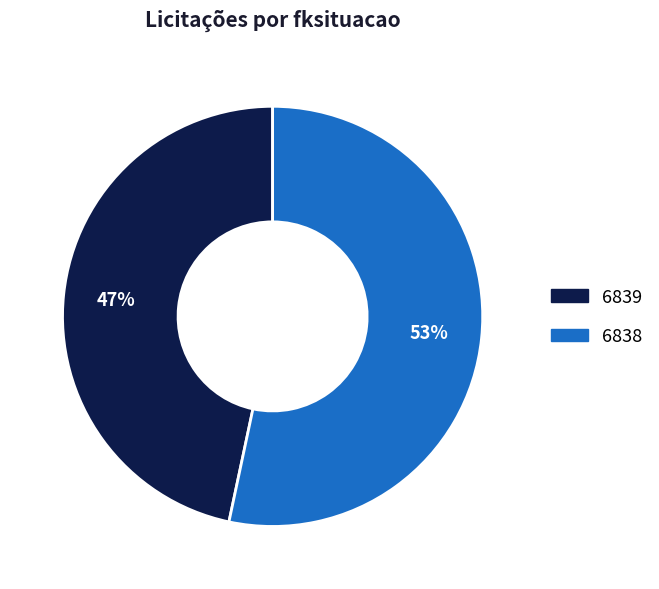

To the nearest percent, what is the combined percentage of 6839 and 6838?

100%